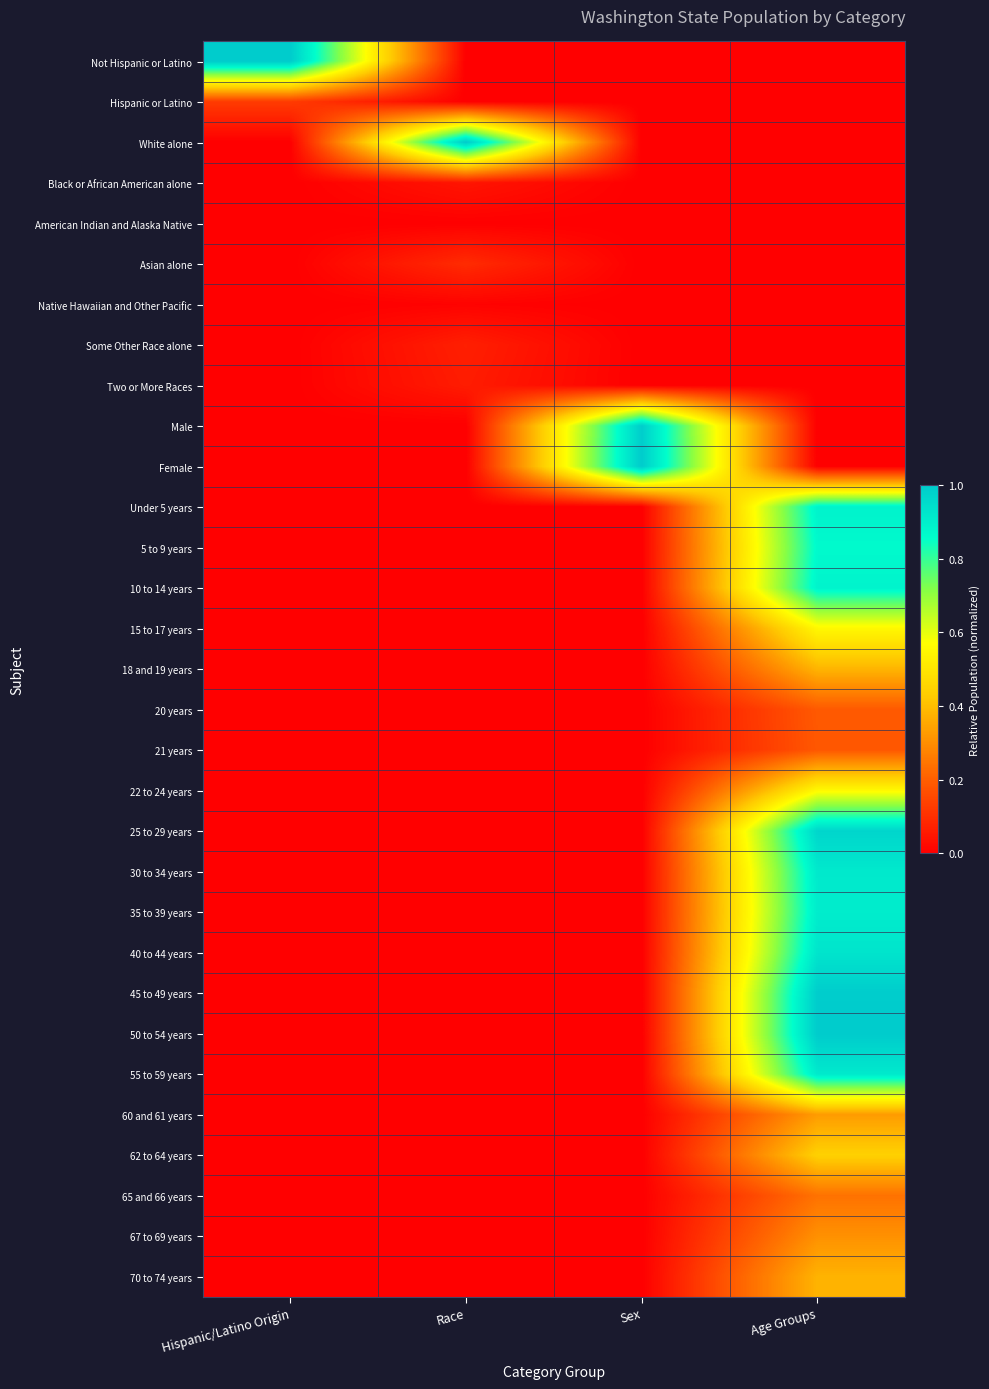

At which category does the chart reach its minimum across all series?

Race